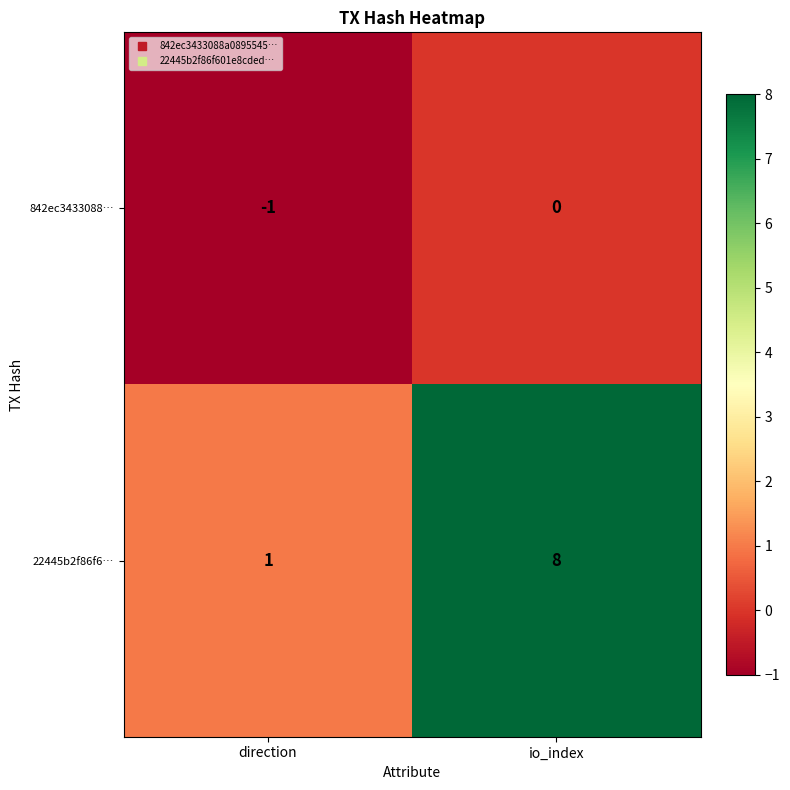

At which category does the chart reach its peak across all series?

io_index